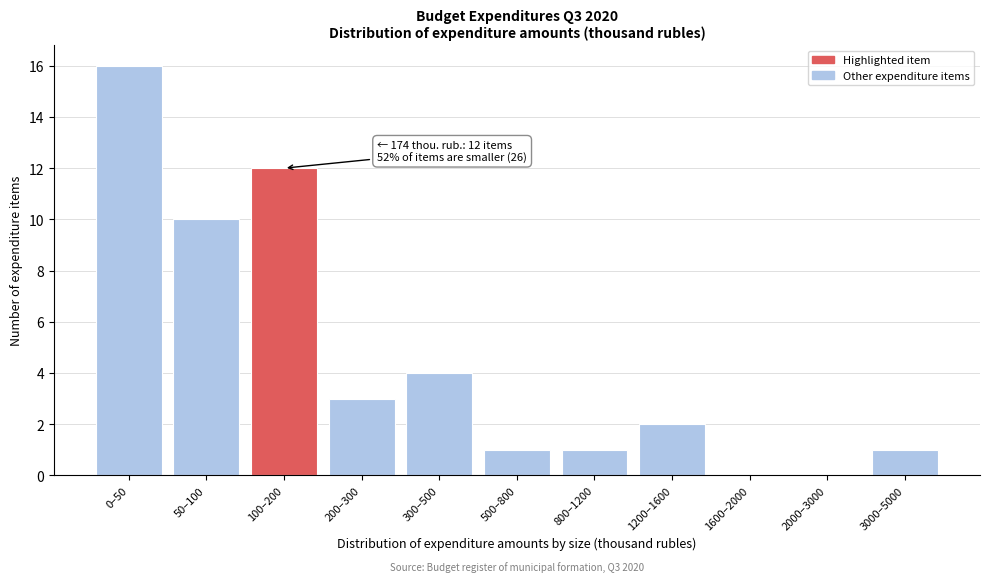

Reading left to right, what are all the values shown in this chart?

0–50=16	50–100=10	100–200=12	200–300=3	300–500=4	500–800=1	800–1200=1	1200–1600=2	1600–2000=0	2000–3000=0	3000–5000=1